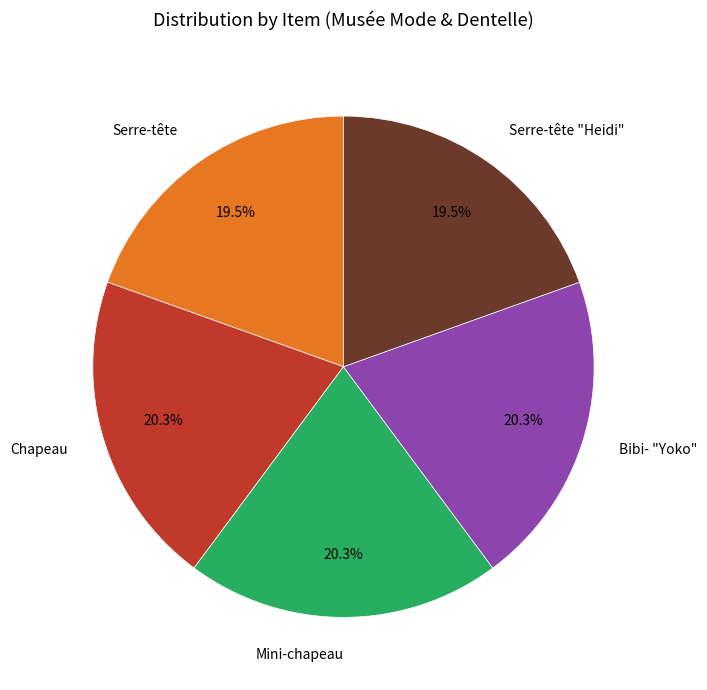

Count the number of slices in the pie.

5